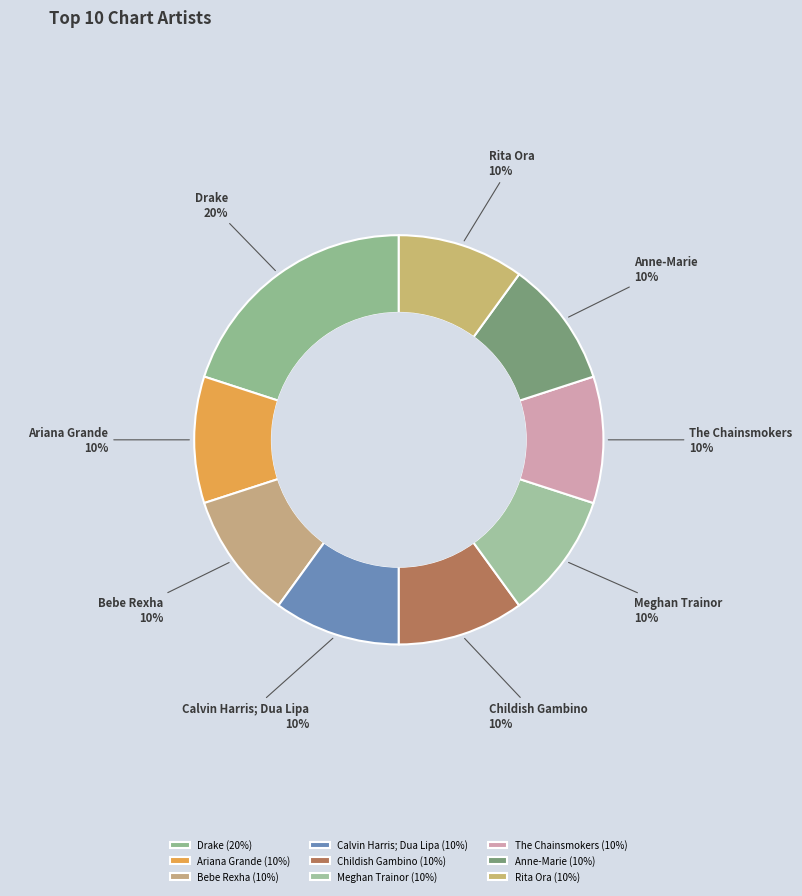

Do Ariana Grande and Bebe Rexha together represent more than half of the pie?

No